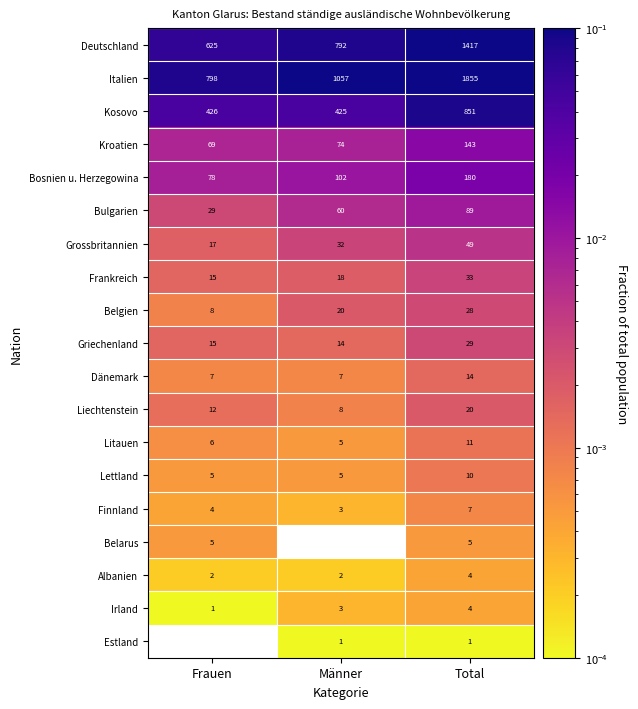

The value of Griechenland at Frauen is 0.0. True or false?

False